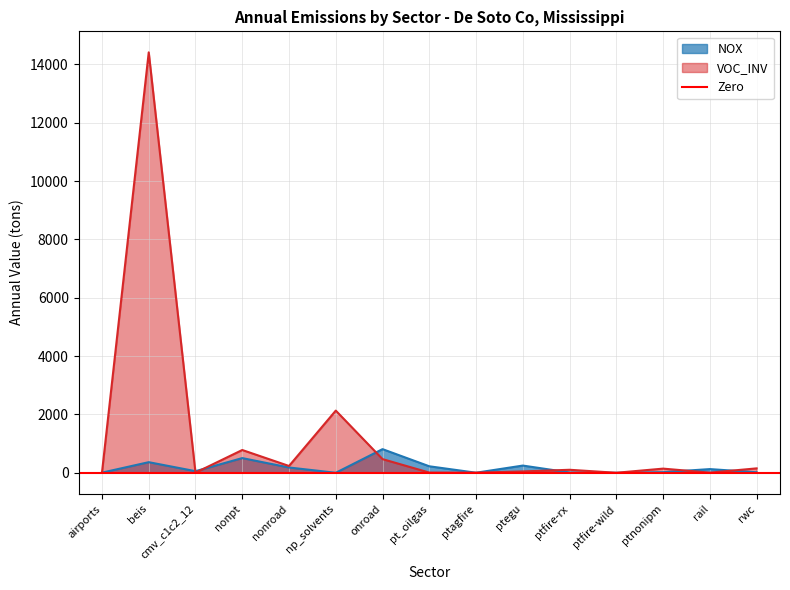

Is the value of VOC_INV at airports greater than the value of NOX at ptfire-rx?

No